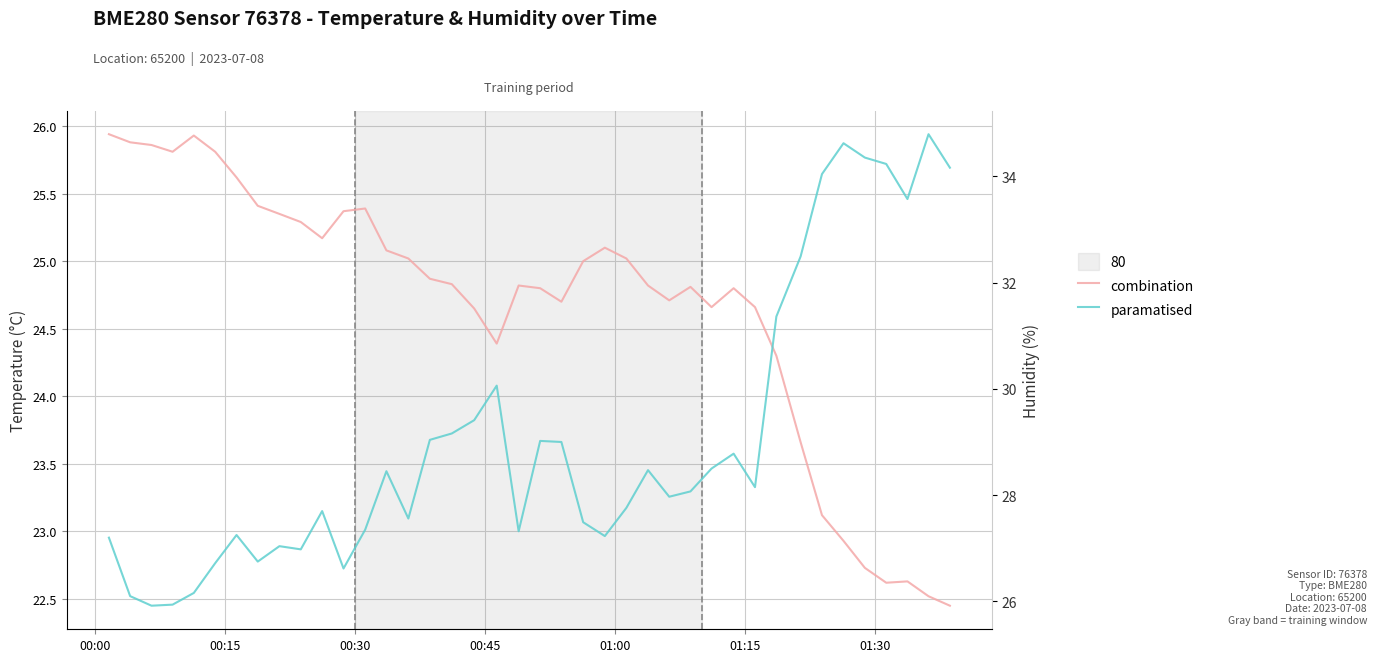

How many values in the paramatised series are below 28?

19